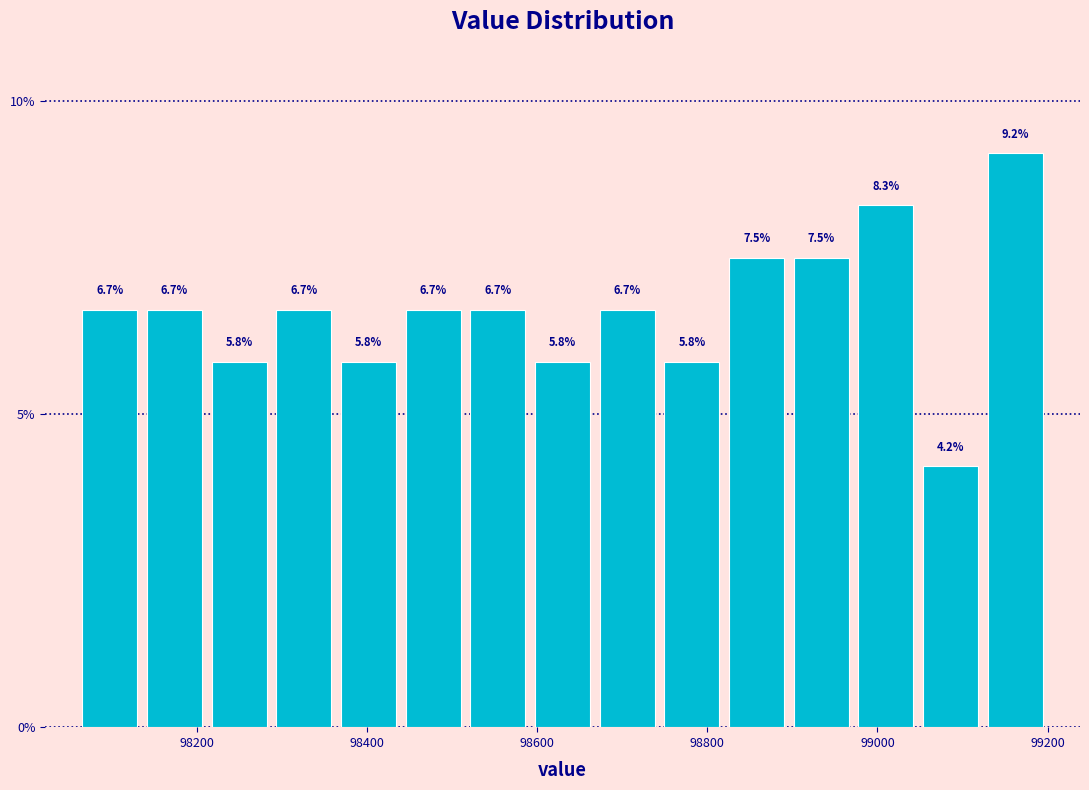

Around what value on the x-axis is the tallest bar? Give the approximate position of its centre, as read against the axis.

99160